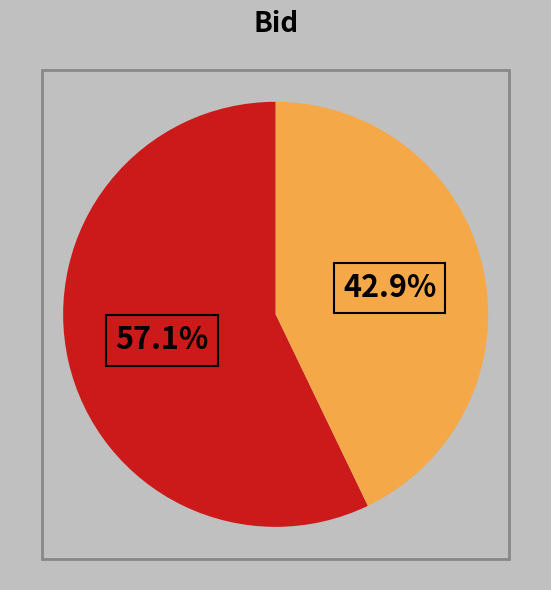

Is there a majority slice in this chart?

Yes